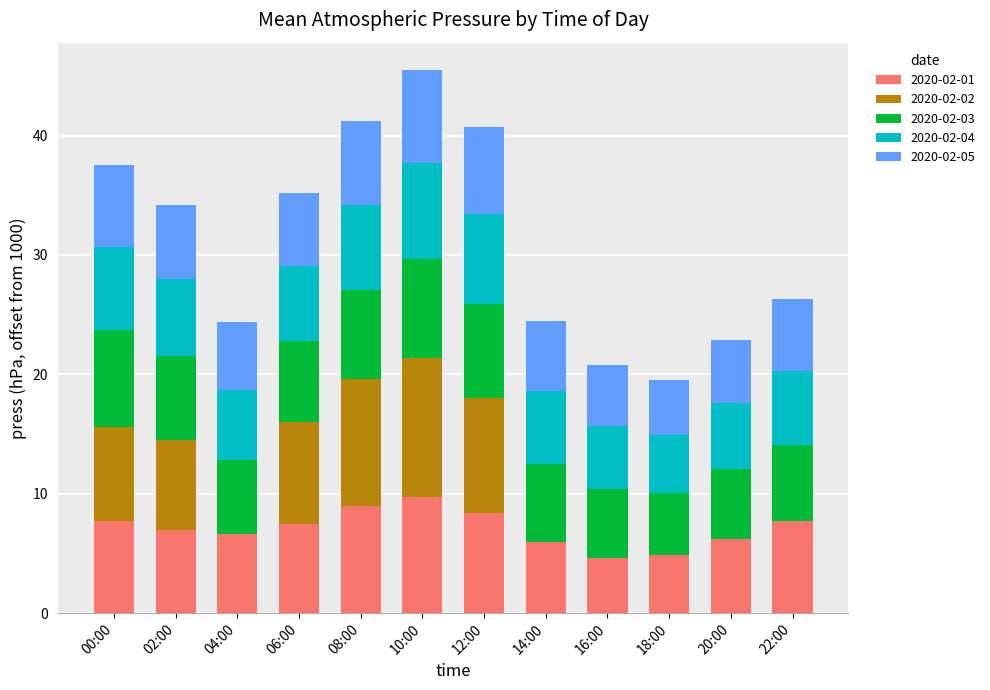

The 2020-02-01 series shows 6.6 at 04:00. True or false?

True